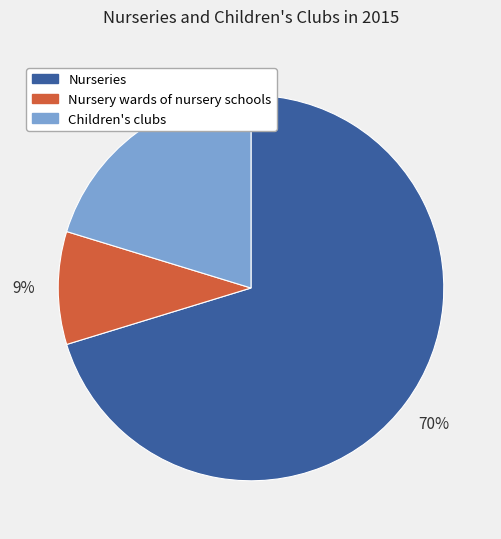

Combined, do Nursery wards of nursery schools and Nurseries account for over 50%?

Yes